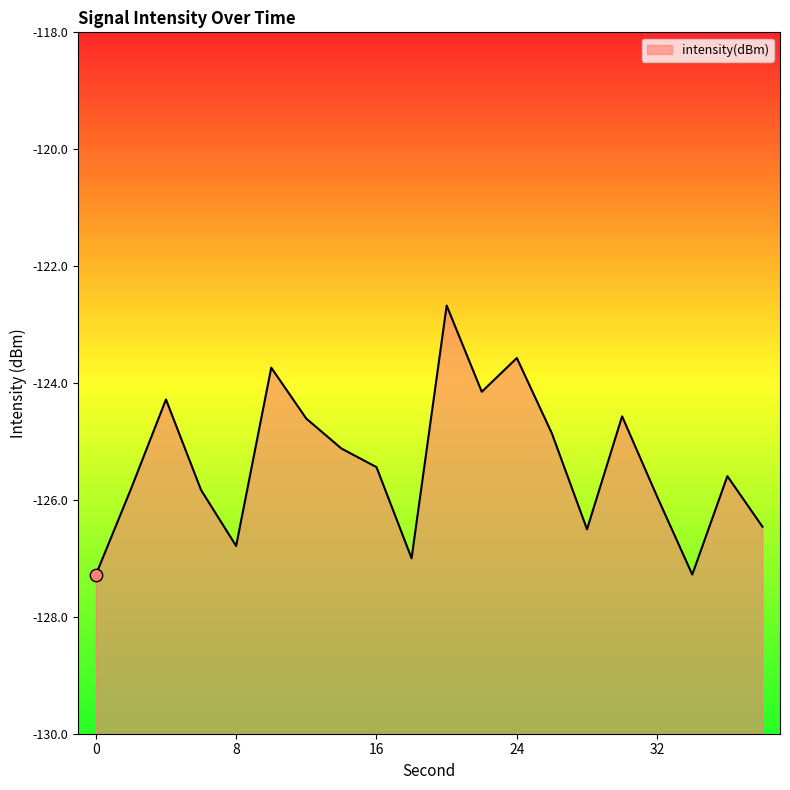

Which has a higher value, 8 or 14?

14